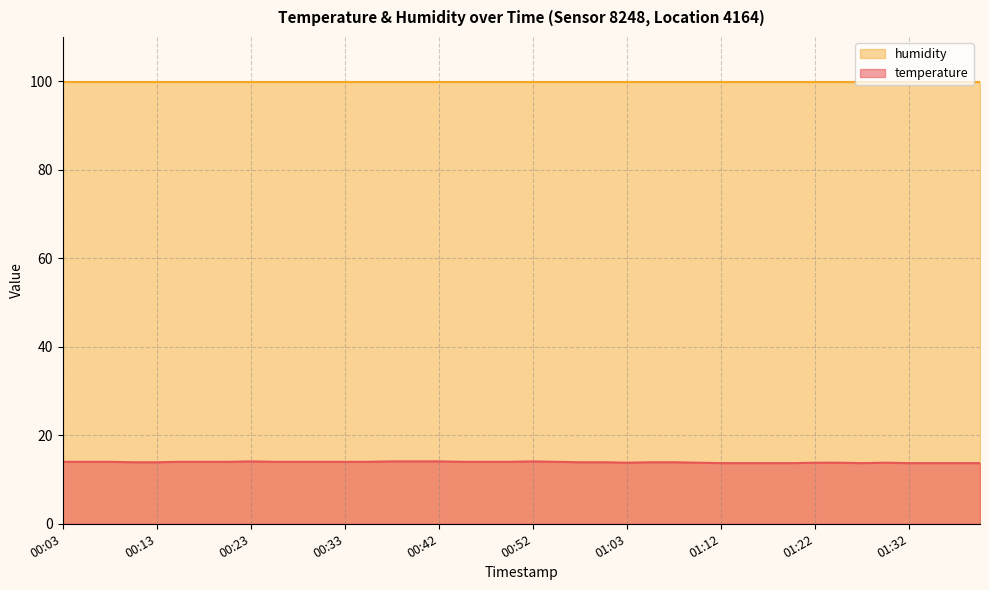

True or false: the data shows 7.3 at 01:15.

False